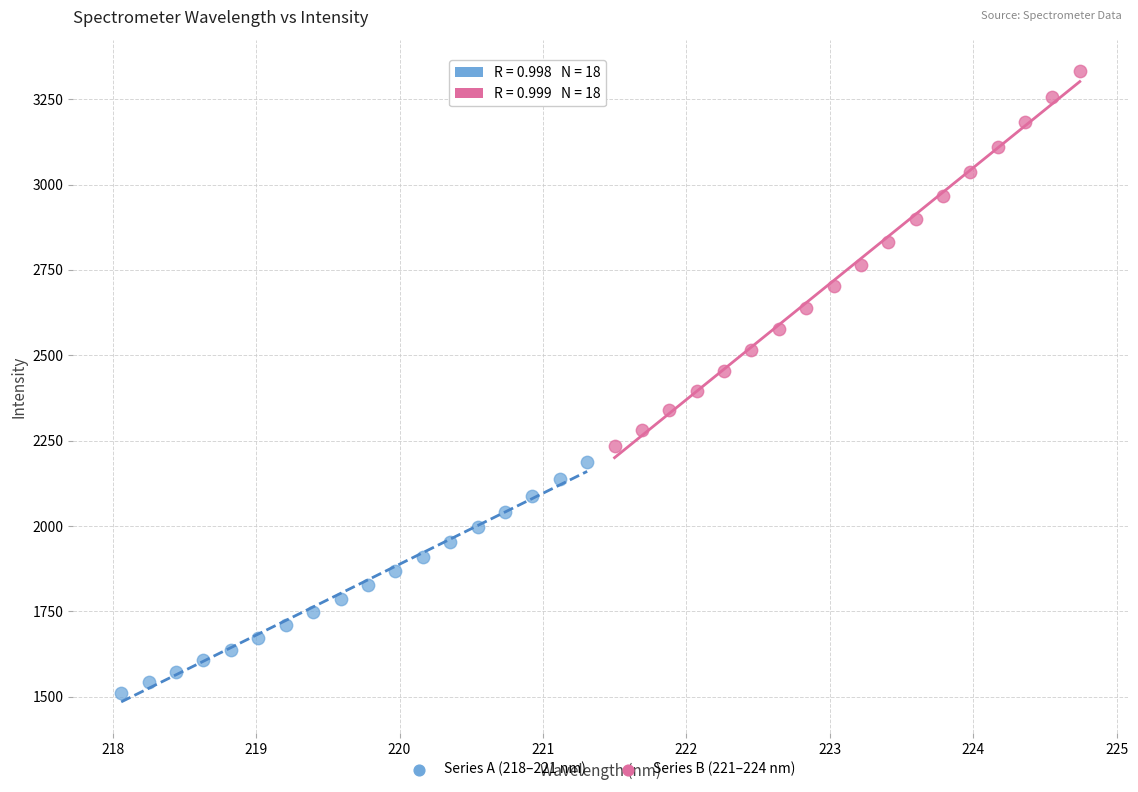

Which series contains the highest Y value?

Series B (221–224 nm)